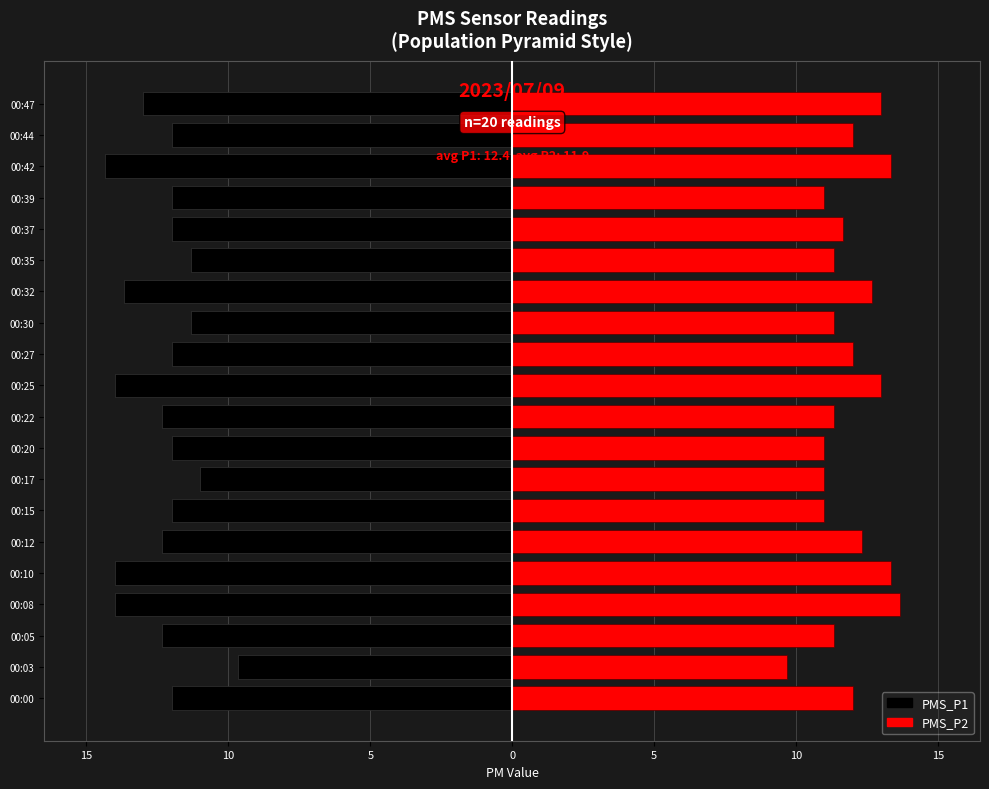

What is the maximum value for PMS_P2?

13.7